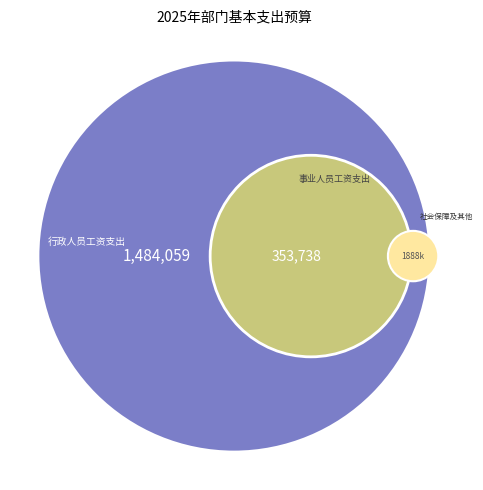

Does 事业人员工资支出 represent more than half of the total?

No